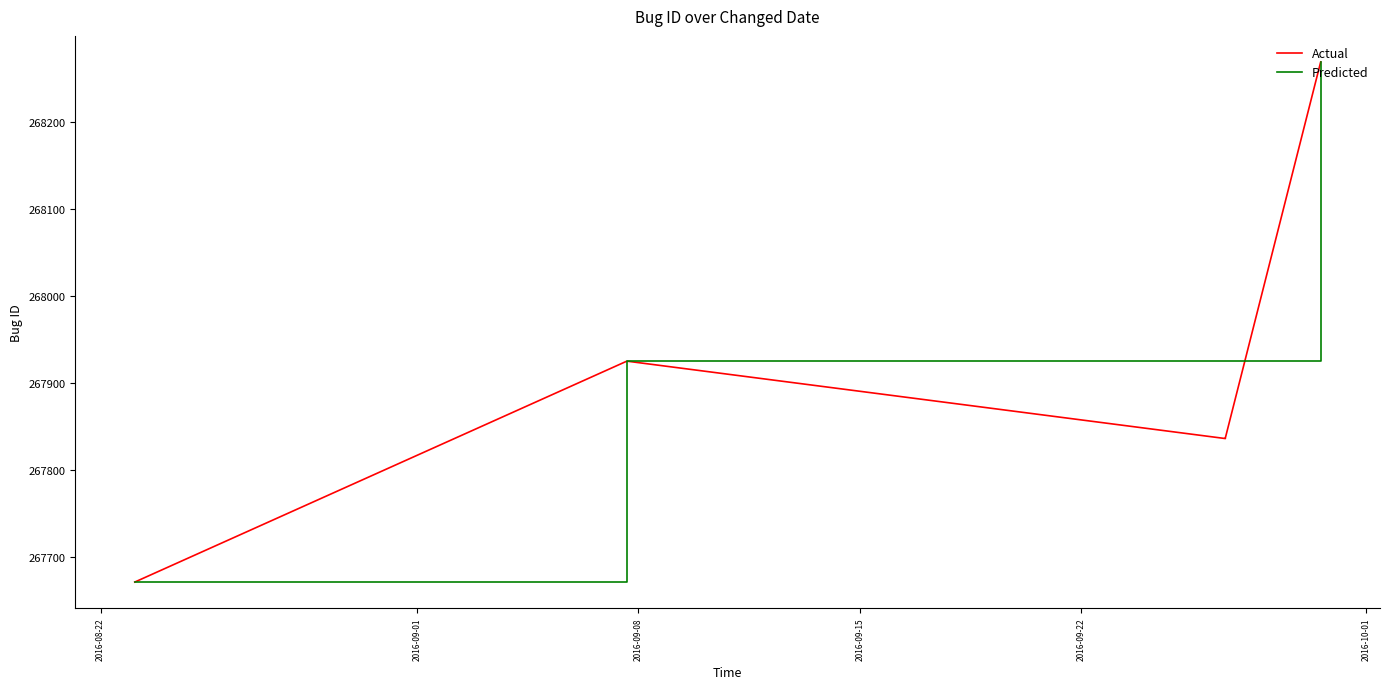

What are all the series names shown in the legend?

Actual, Predicted